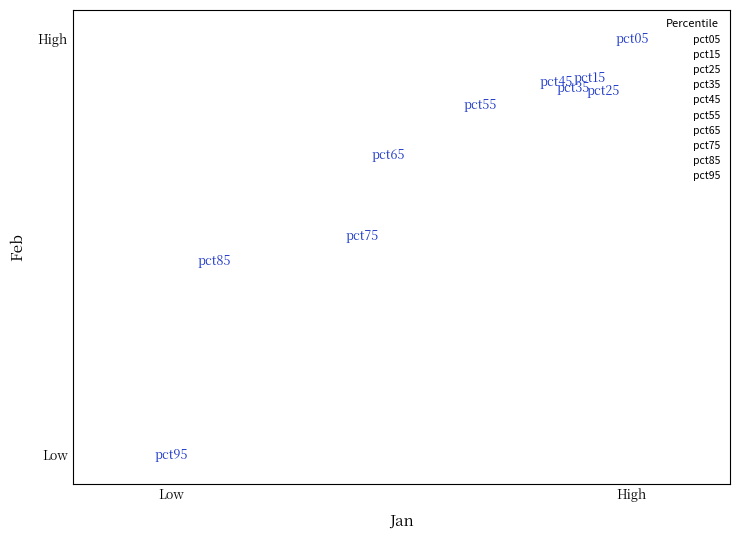

What are all the series names shown in the legend?

pct05, pct15, pct25, pct35, pct45, pct55, pct65, pct75, pct85, pct95